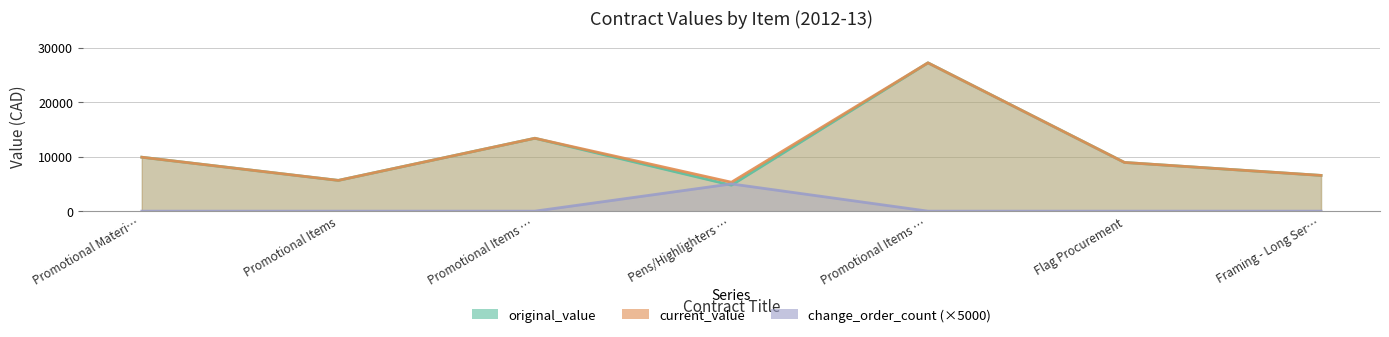

Does the chart have visible grid lines?

Yes